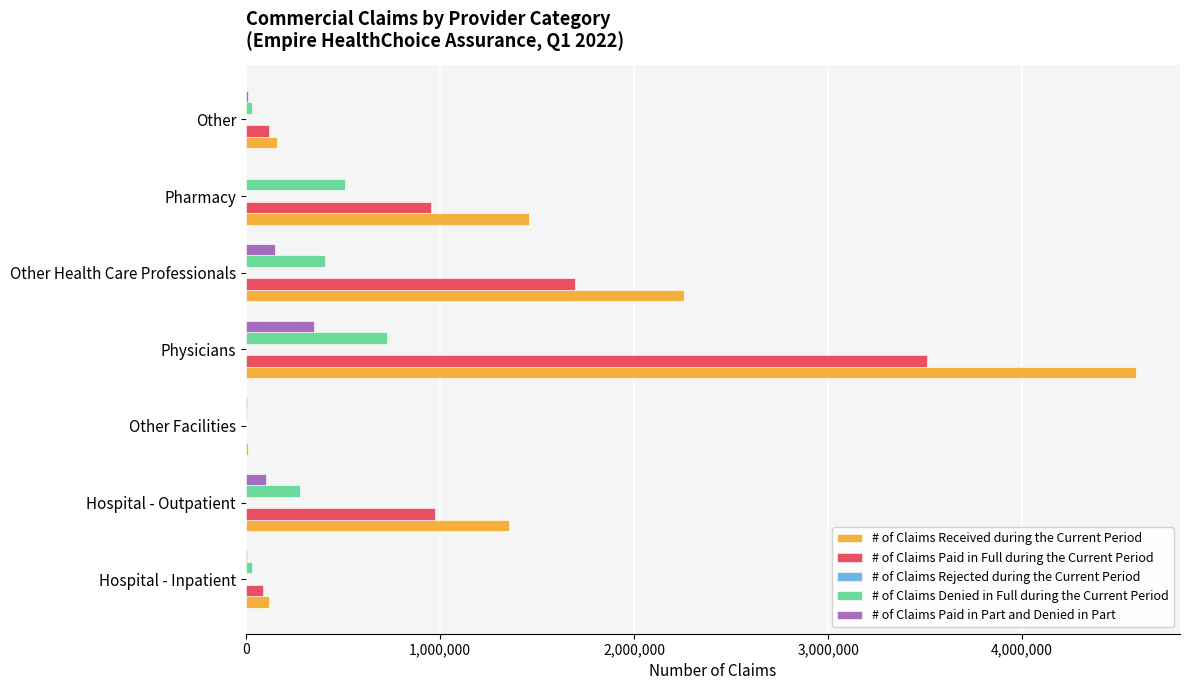

What is the maximum value for # of Claims Denied in Full during the Current Period?

725584